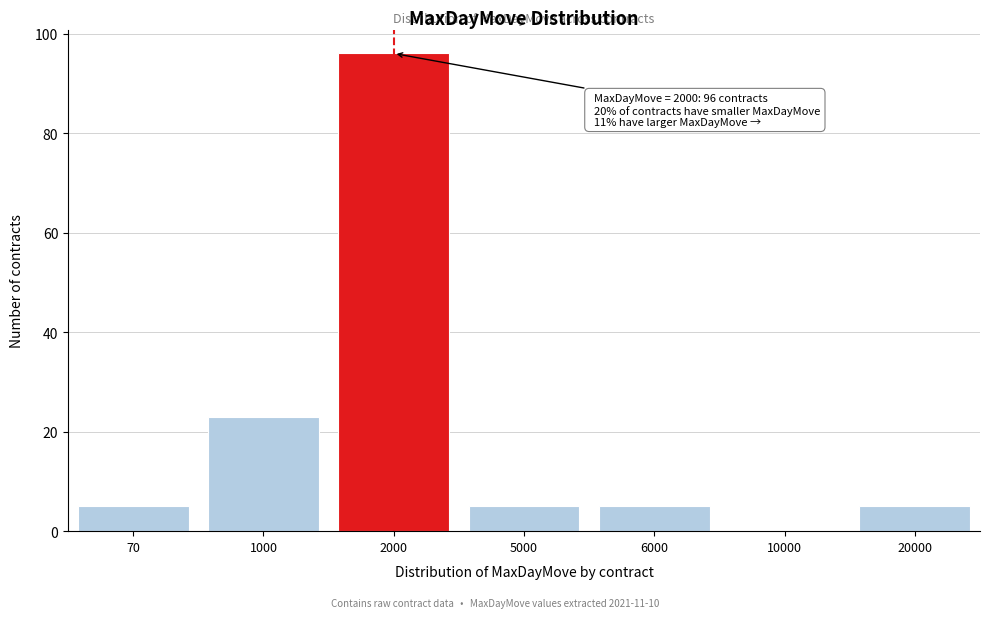

Reading left to right, what are all the values shown in this chart?

70=5	1000=23	2000=96	5000=5	6000=5	10000=0	20000=5